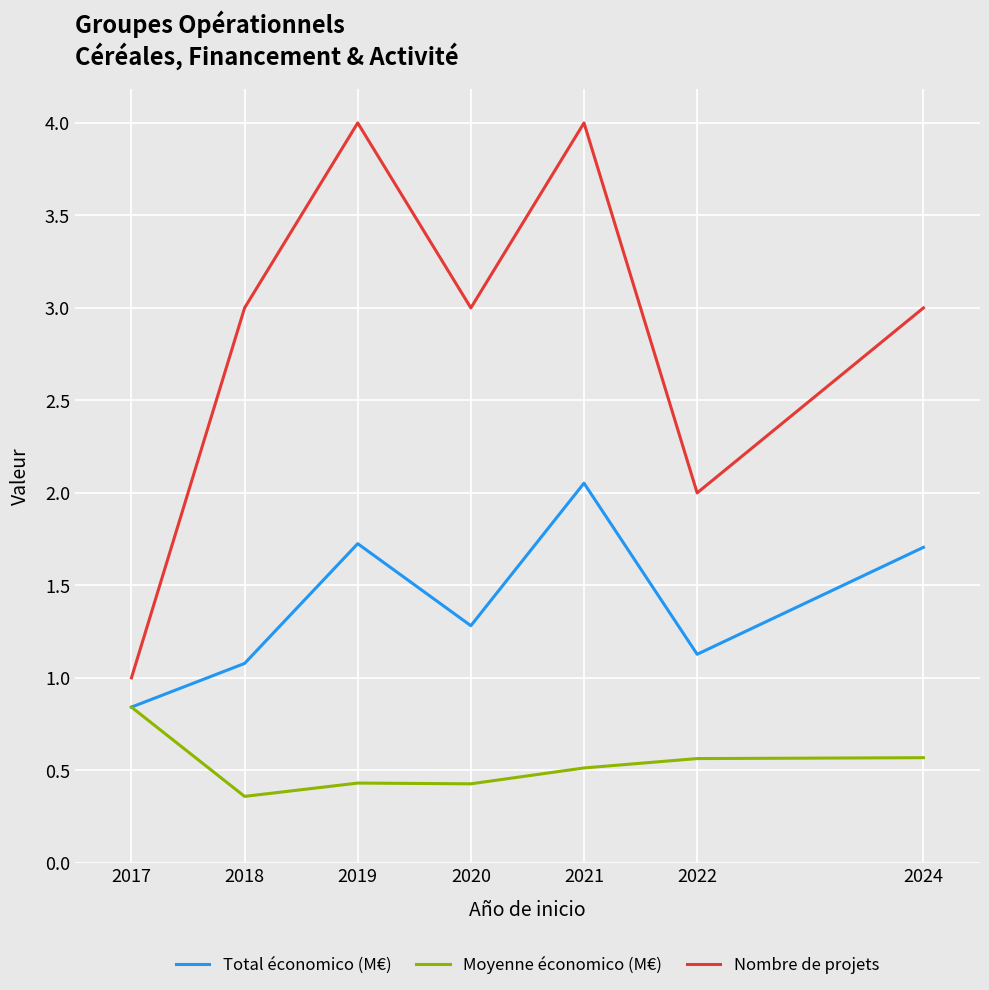

List the series in order of their peak value, highest first.

Nombre de projets, Total économico (M€), Moyenne économico (M€)